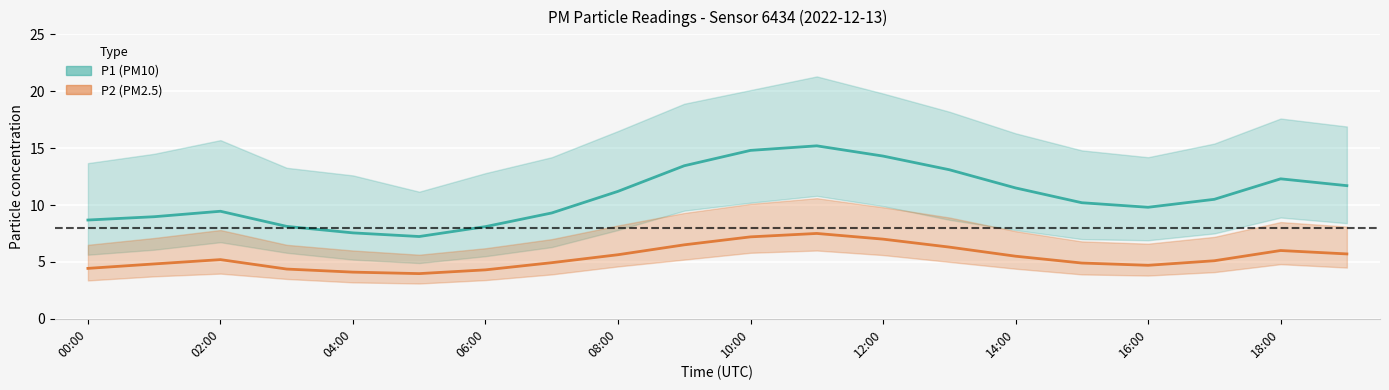

True or false: P2 and P2_upper cross at least once.

False